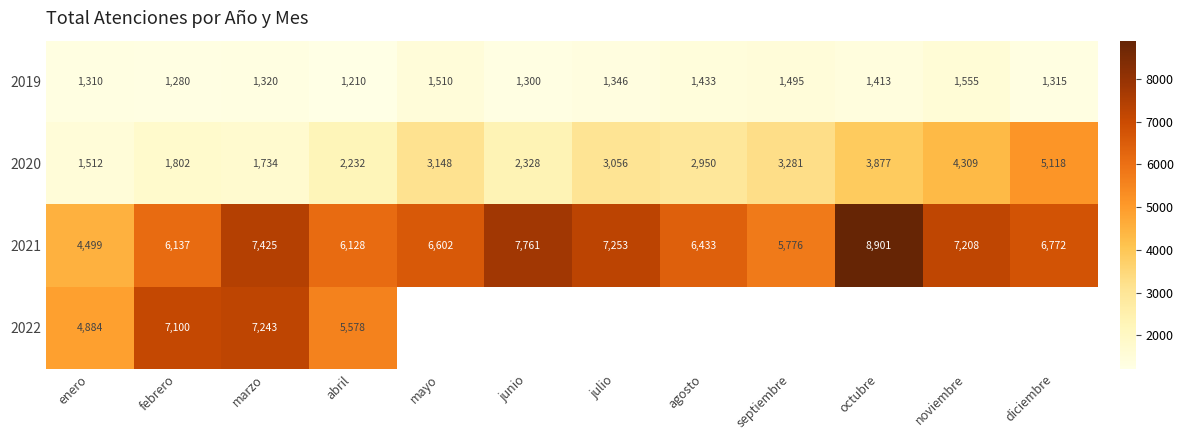

The 2019 series shows 799.1 at diciembre. True or false?

False